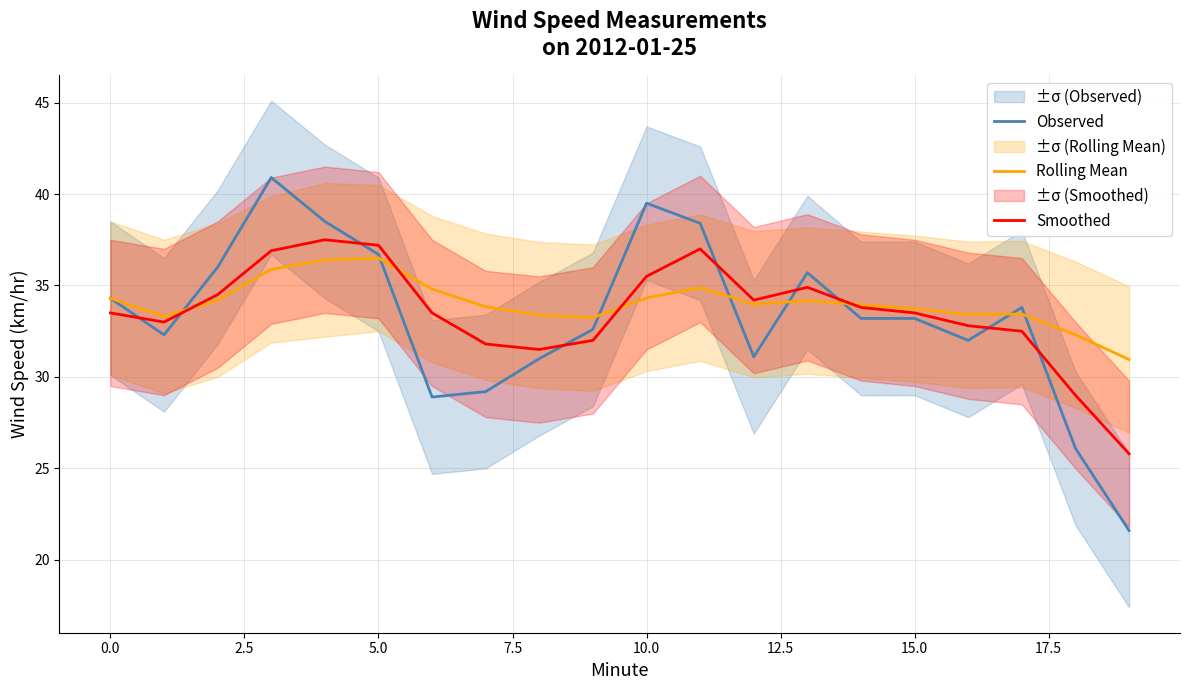

Rank the series by their maximum value, from lowest to highest.

Rolling Mean, Smoothed, Observed